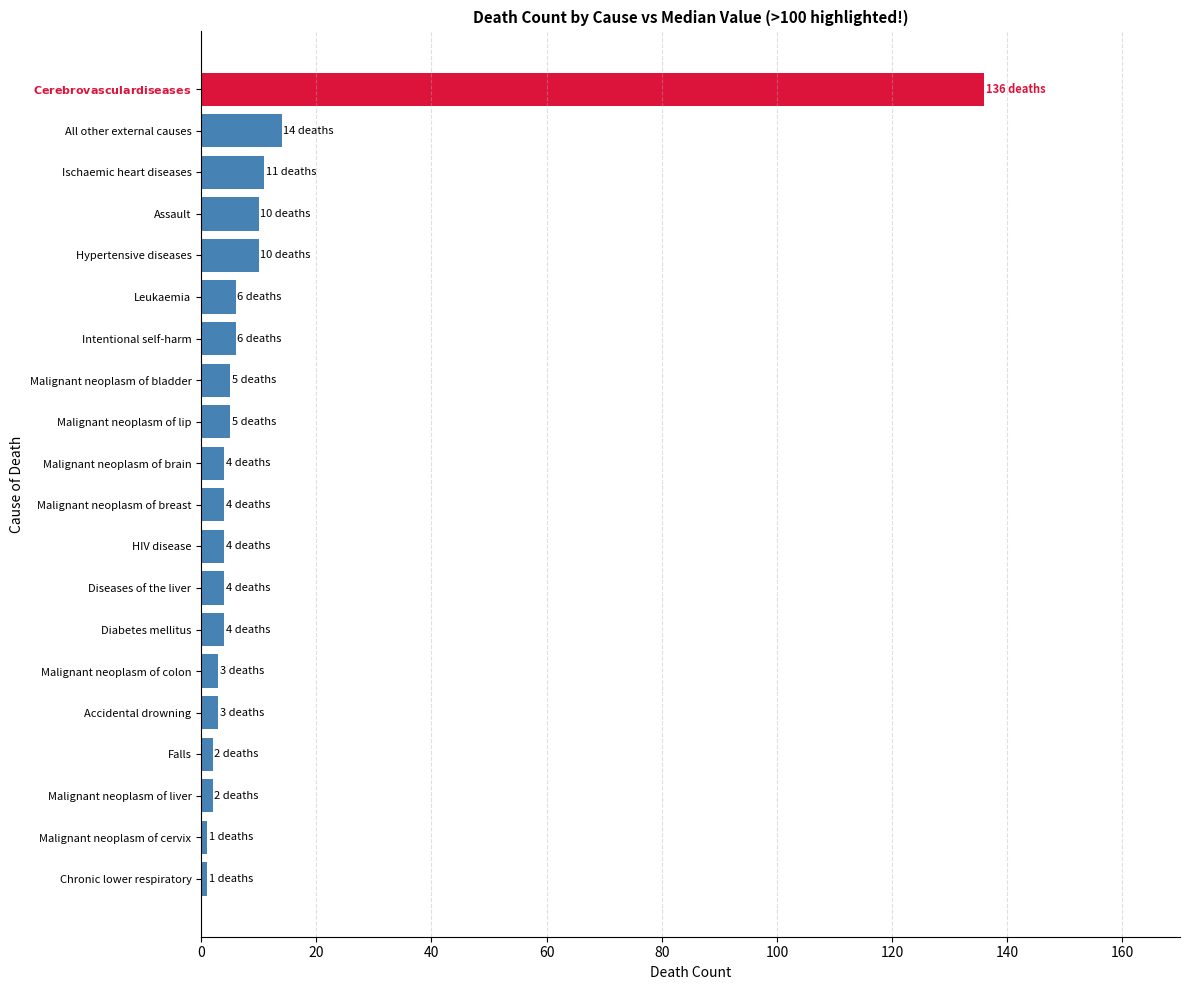

Does the chart contain any negative values?

No